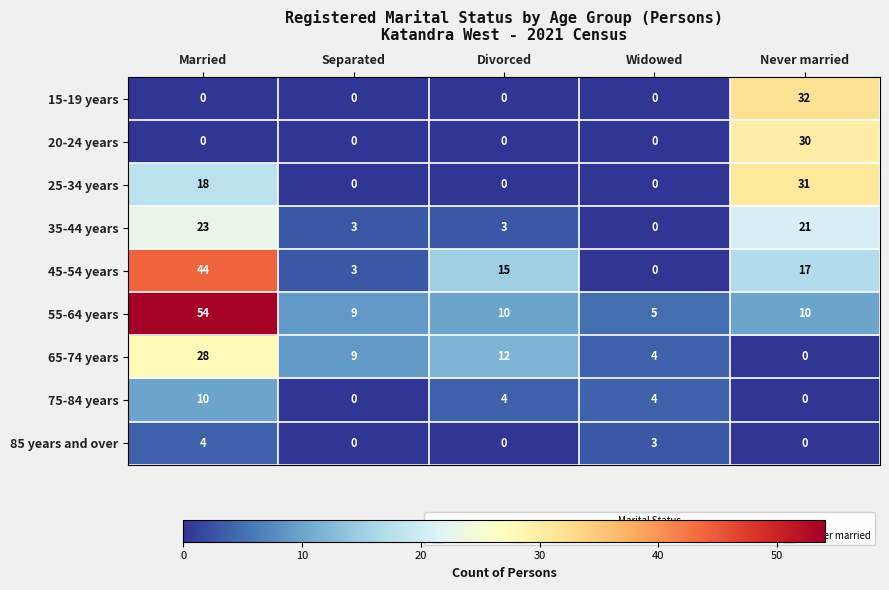

At which category does the chart reach its peak across all series?

Married